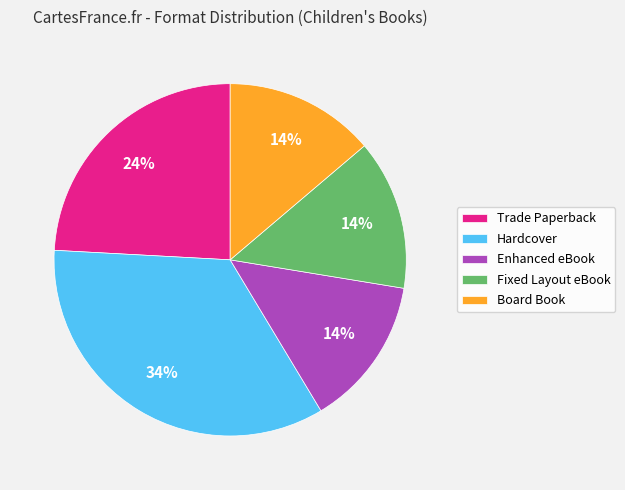

To the nearest percent, what is the average slice percentage?

20%